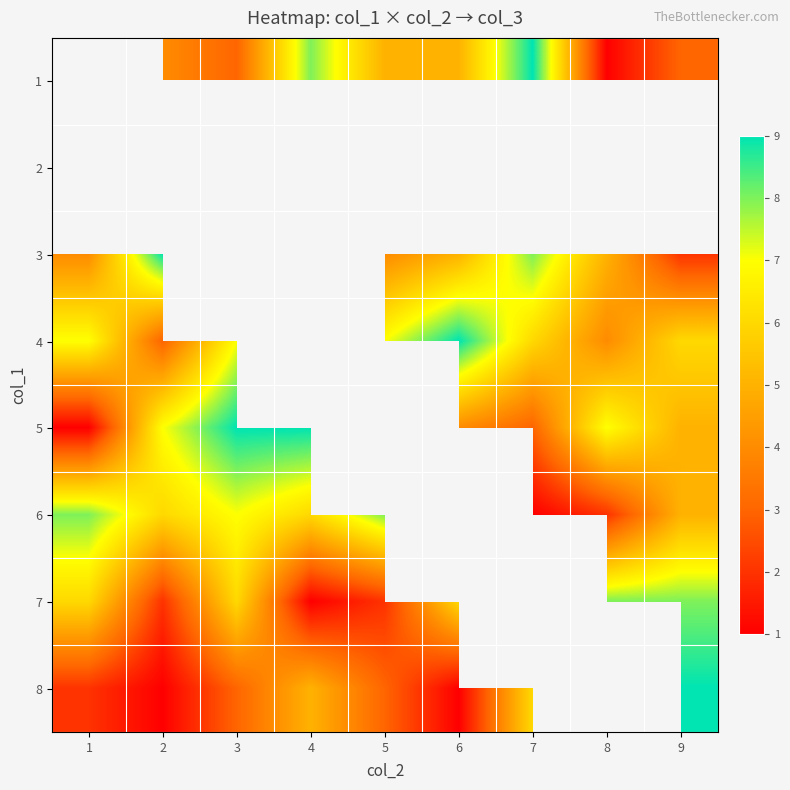

True or false: 8 has a value of 1.0 at 2.

True